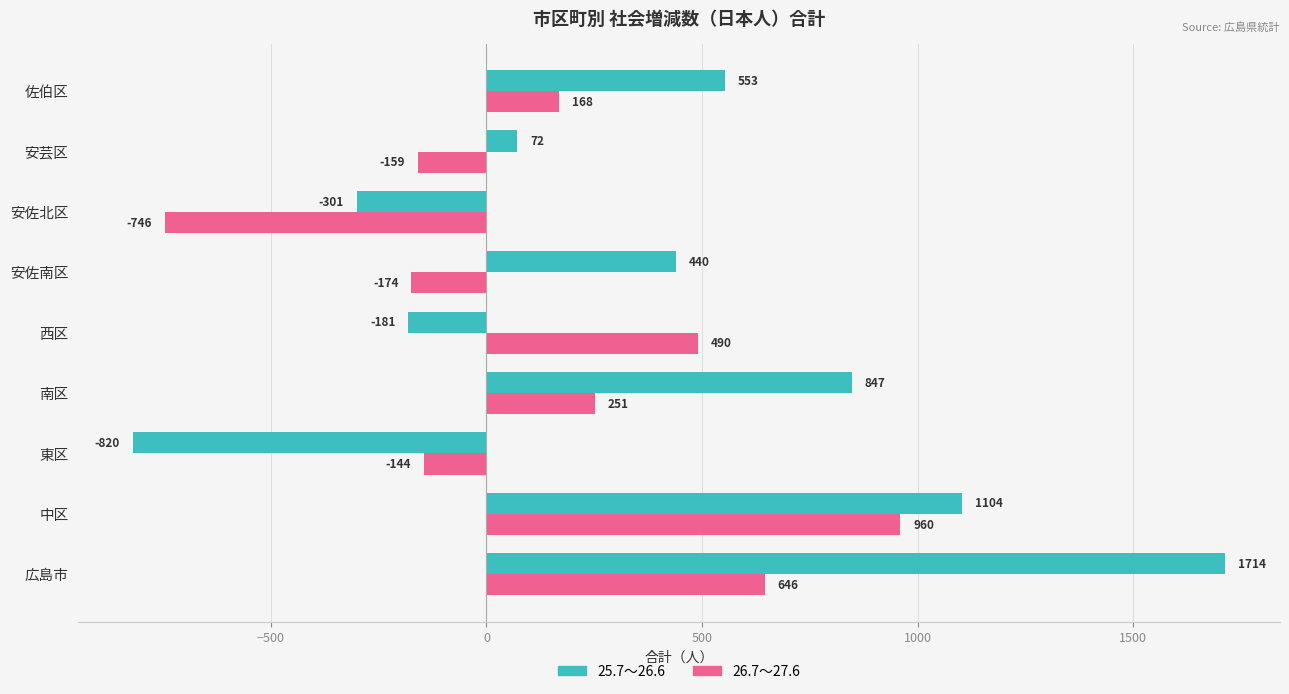

Is it true that 26.7～27.6 equals 168 at 佐伯区?

True